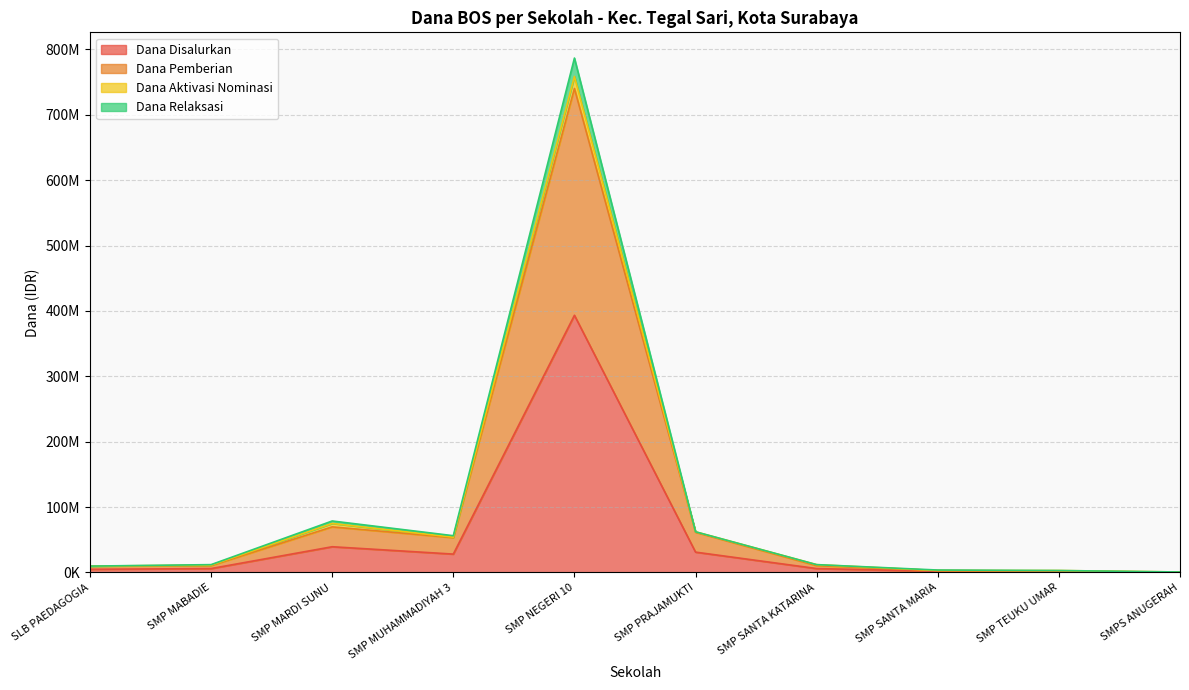

Read the Dana Pemberian value at SMP PRAJAMUKTI, to the nearest 50.

61500000